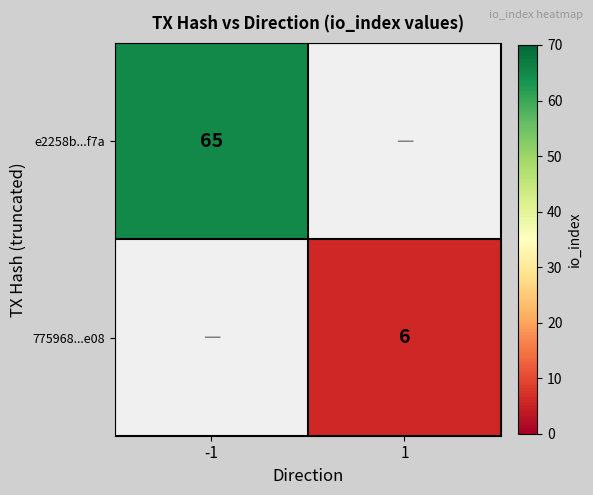

Is it true that 775968...e08 equals 6 at 1?

True